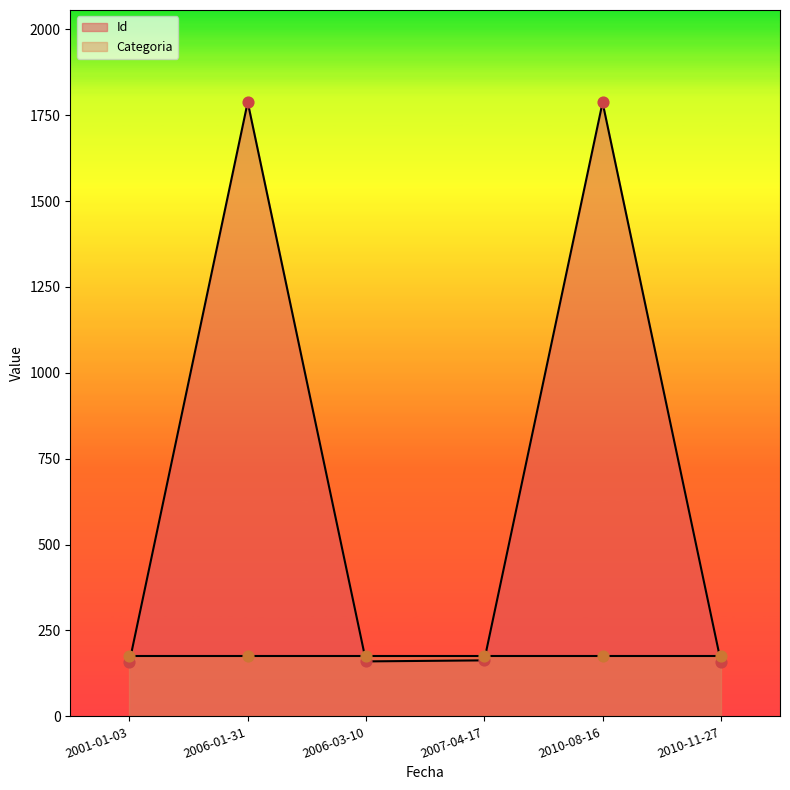

What is the change in value from 2001-01-03 to 2006-03-10?

+2